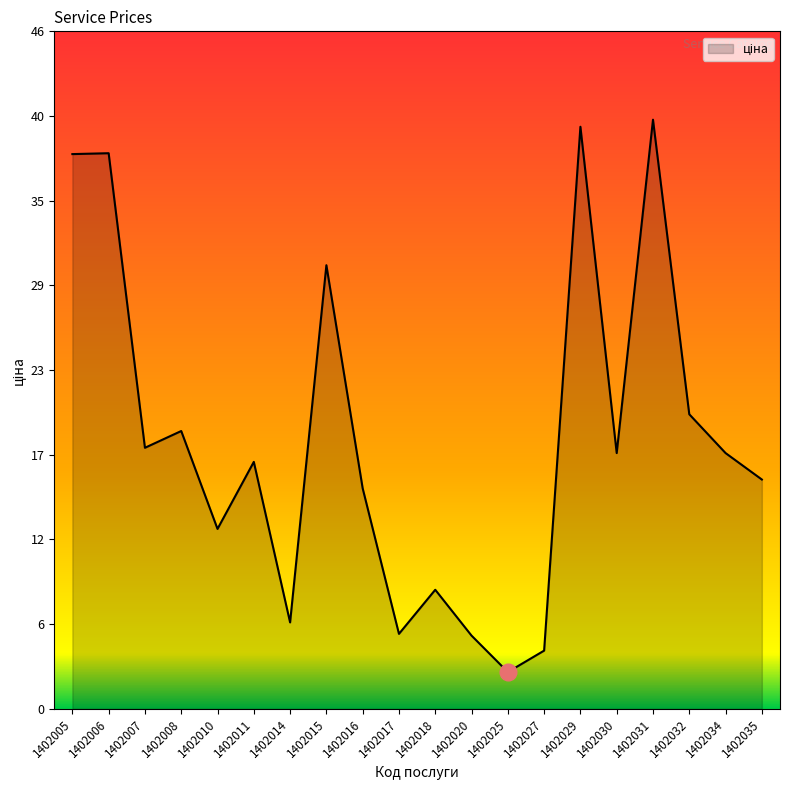

What is the value of the 15th point from the left?

39.6